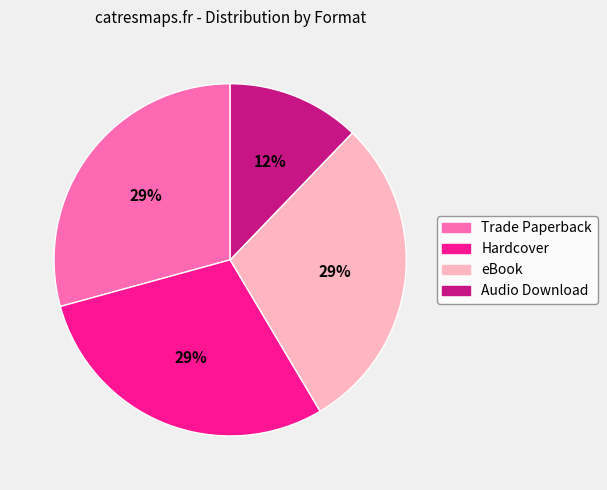

True or false: Hardcover accounts for 29% of the total.

True